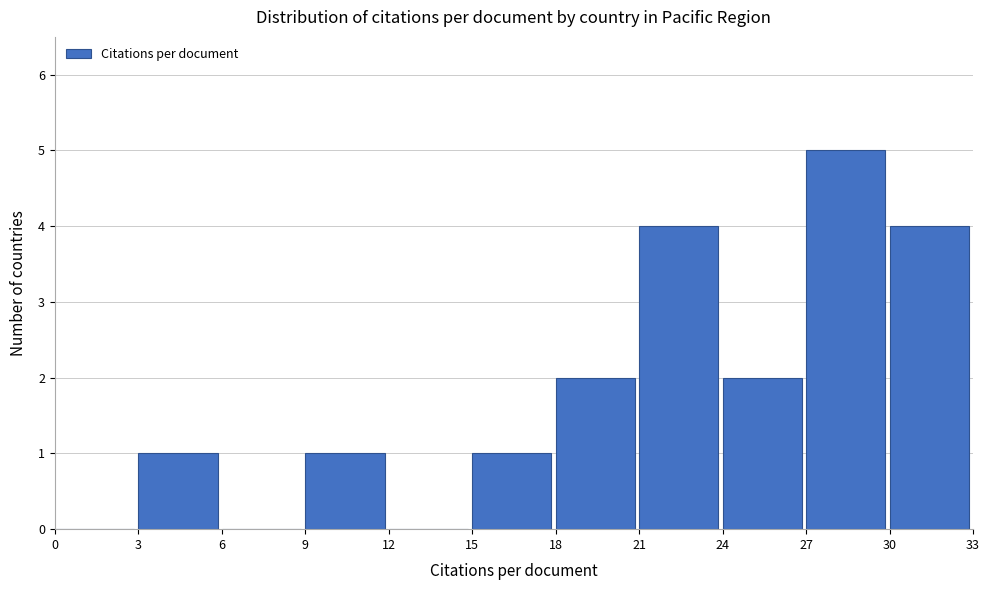

Over which range of the x-axis is the bar tallest?

27 to 30